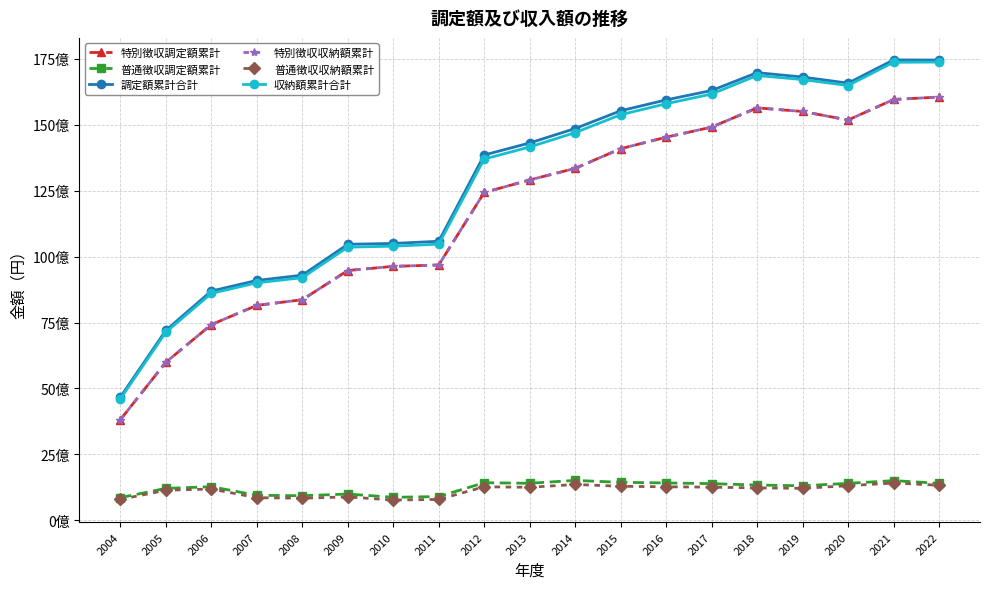

What are all the series names shown in the legend?

特別徴収調定額累計, 普通徴収調定額累計, 調定額累計合計, 特別徴収収納額累計, 普通徴収収納額累計, 収納額累計合計